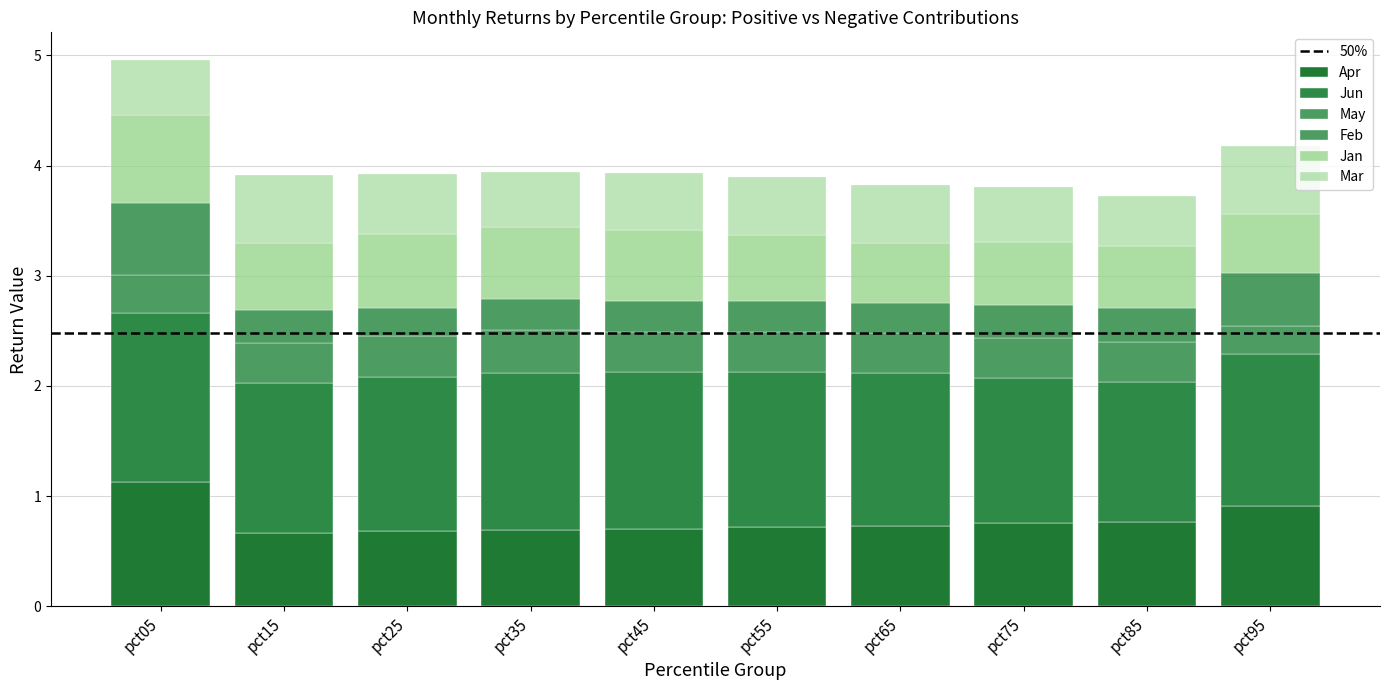

Does the chart contain any negative values?

No